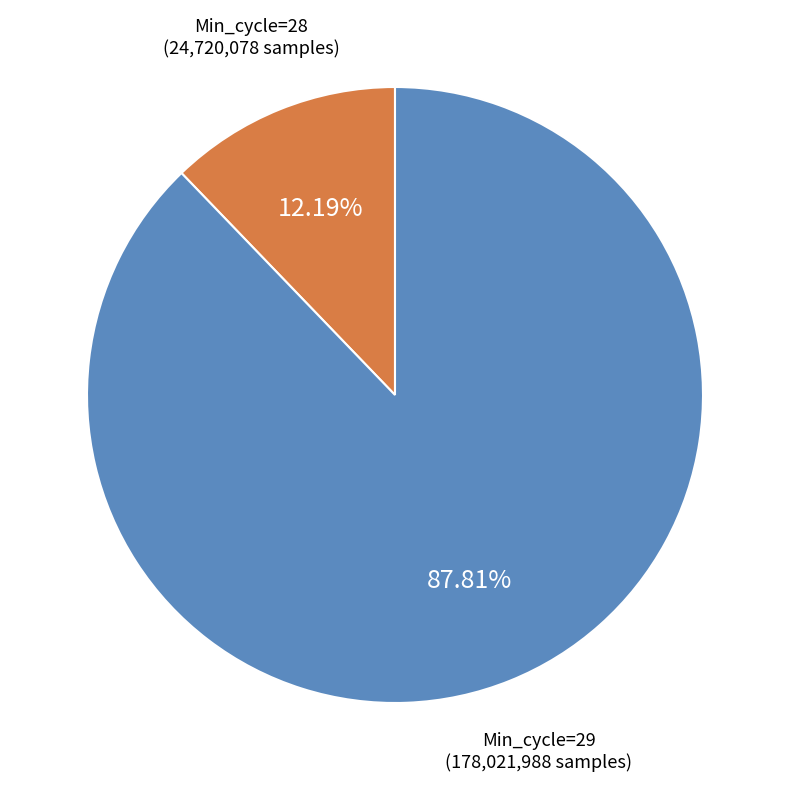

Does any single category account for the majority?

Yes